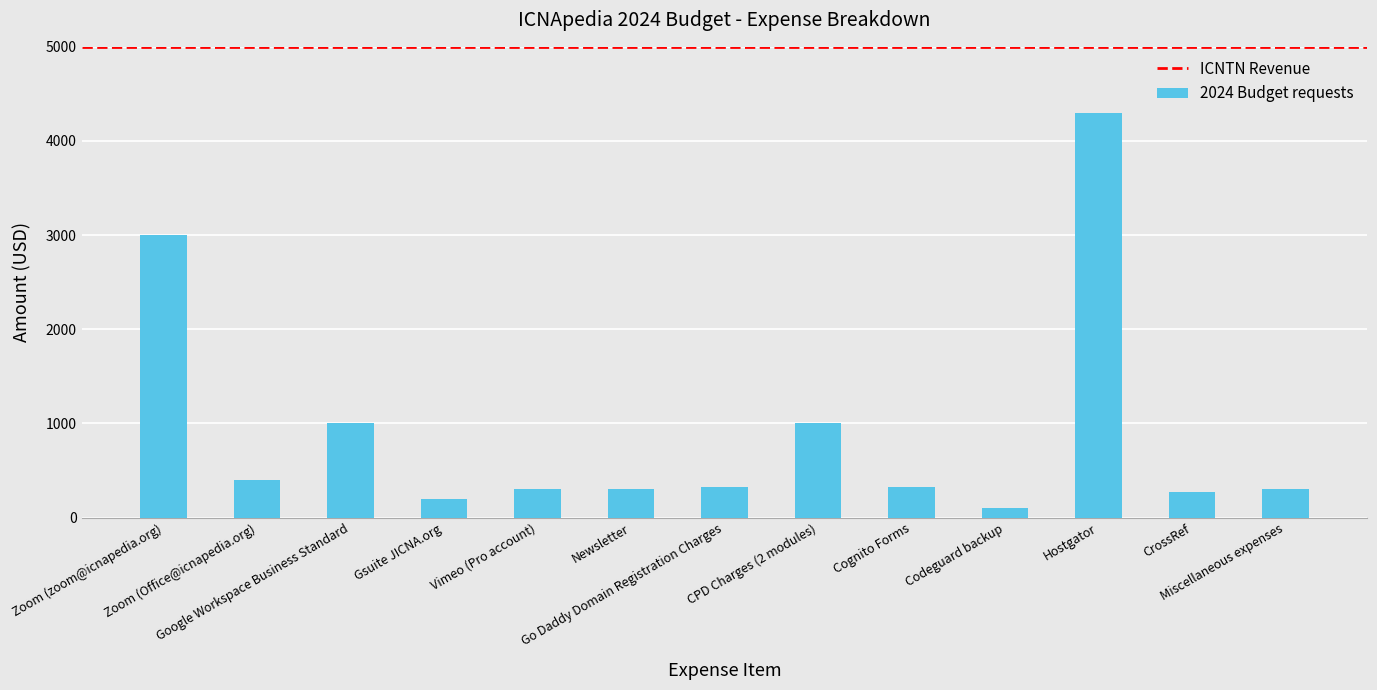

Which label corresponds to the smallest value in the chart?

Codeguard backup